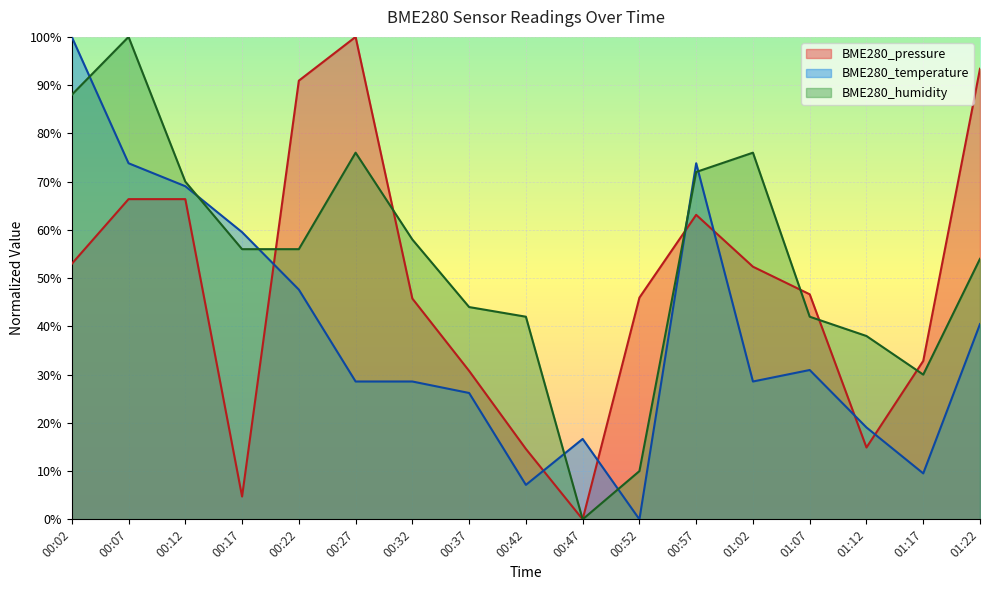

What is the value of the BME280_temperature point at the 4th from the left?

59.5